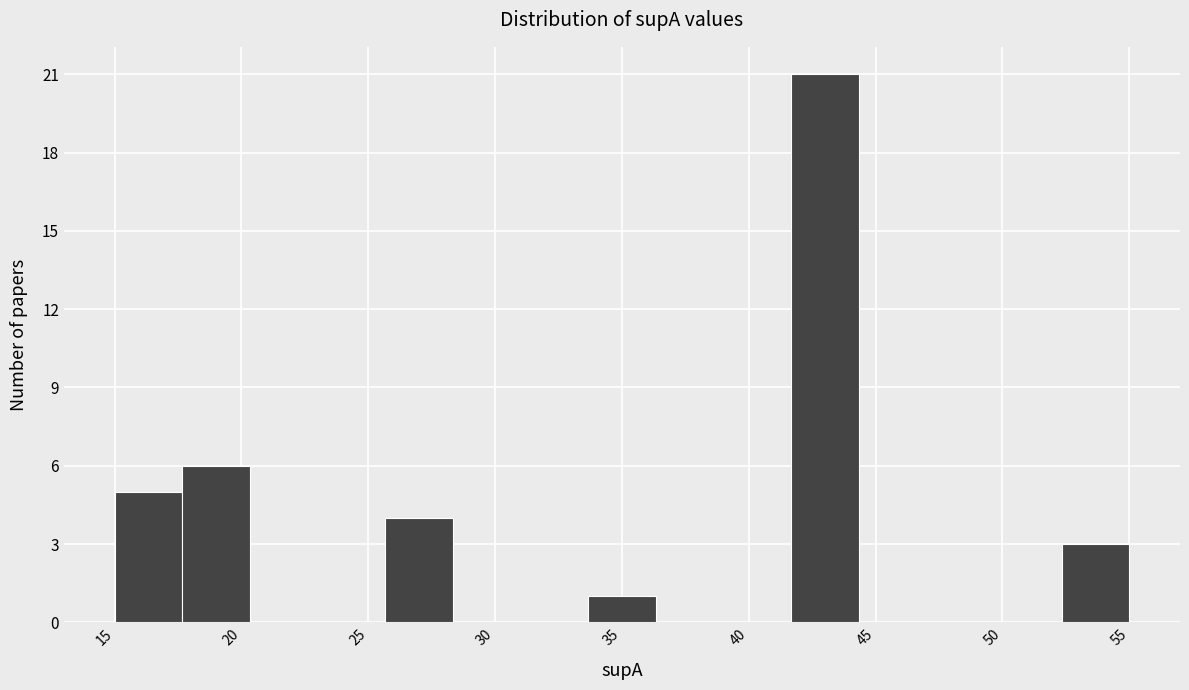

Reading left to right, transcribe this chart: for each bar, give the range it covers on the x-axis and its height. Neither the bar edges nor the heights are printed on the chart, so give them approximately, as read against the axes.

15.0 to 17.5: 5
17.5 to 20.5: 6
20.5 to 23.0: 0
23.0 to 25.5: 0
25.5 to 28.5: 4
28.5 to 31.0: 0
31.0 to 33.5: 0
33.5 to 36.5: 1
36.5 to 39.0: 0
39.0 to 41.5: 0
41.5 to 44.5: 21
44.5 to 47.0: 0
47.0 to 49.5: 0
49.5 to 52.5: 0
52.5 to 55.0: 3